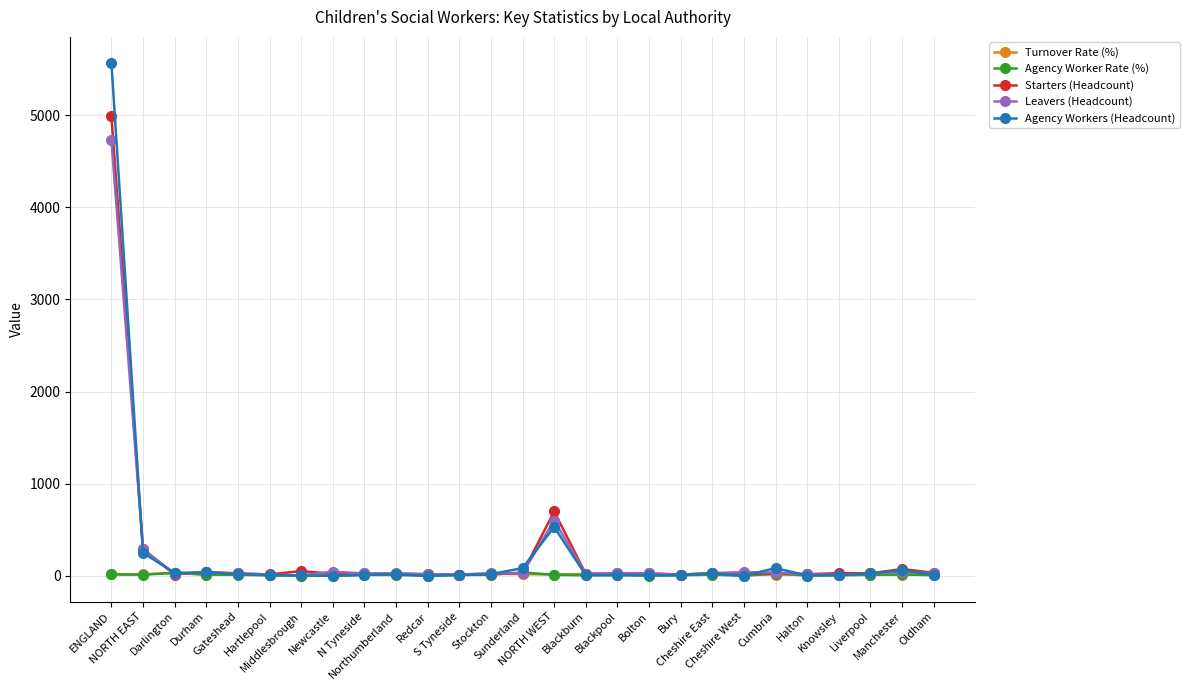

What is the value of the Agency Workers (Headcount) point at the 24th from the left?

8.0